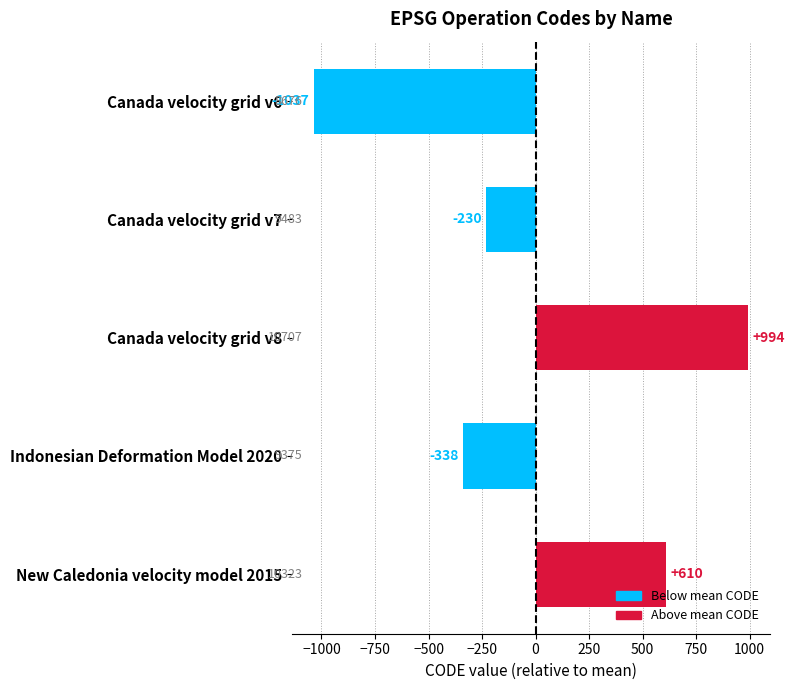

List the labels in order of value, largest first.

Canada velocity grid v8, New Caledonia velocity model 2015, Canada velocity grid v7, Indonesian Deformation Model 2020, Canada velocity grid v6